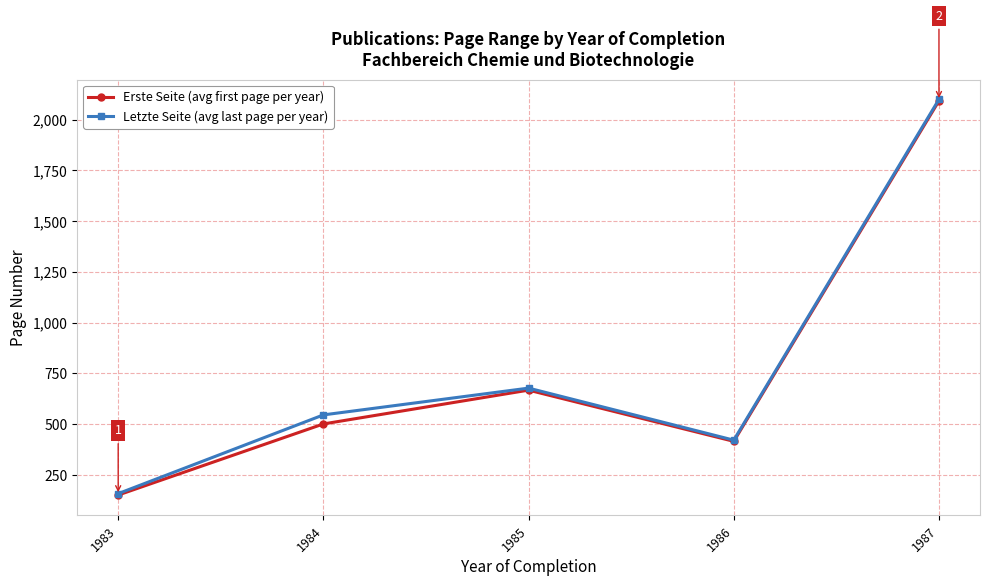

Which category has the lowest value in the Letzte Seite (avg last page per year) series?

1983